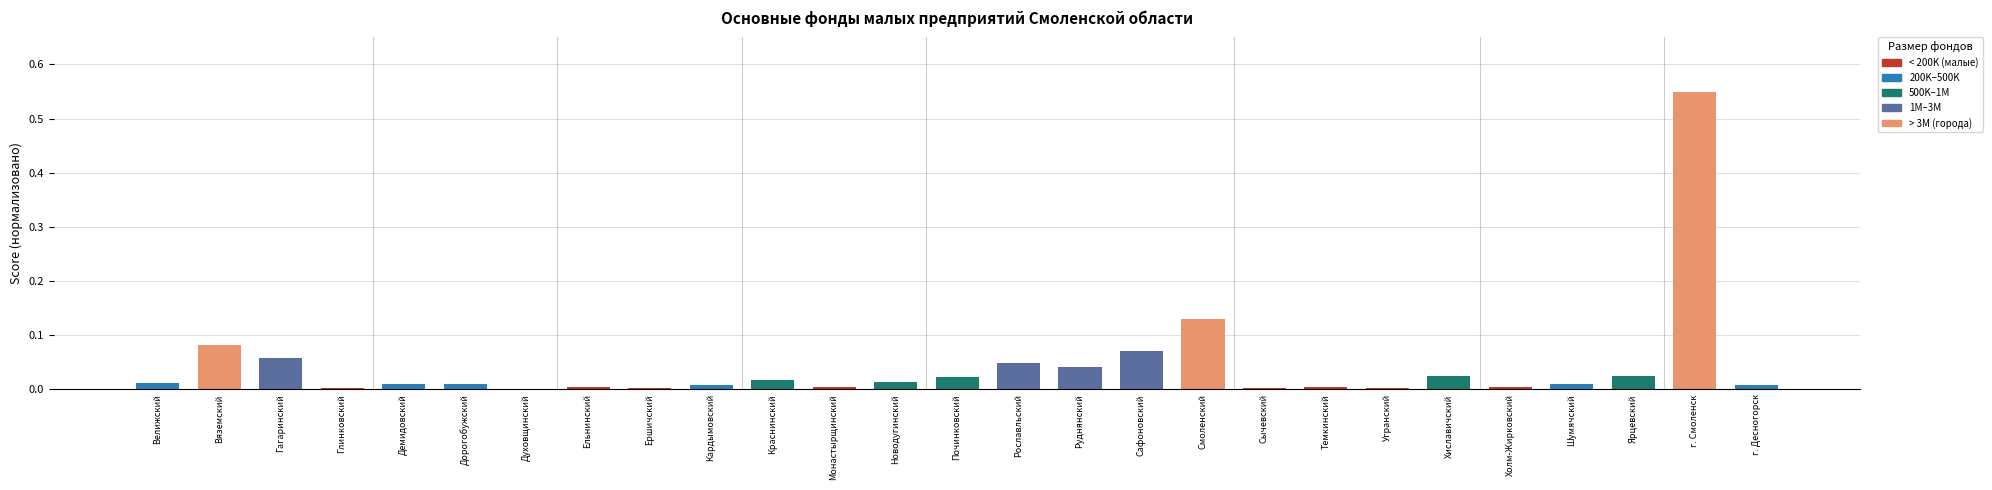

How many distinct data groups are displayed?

1